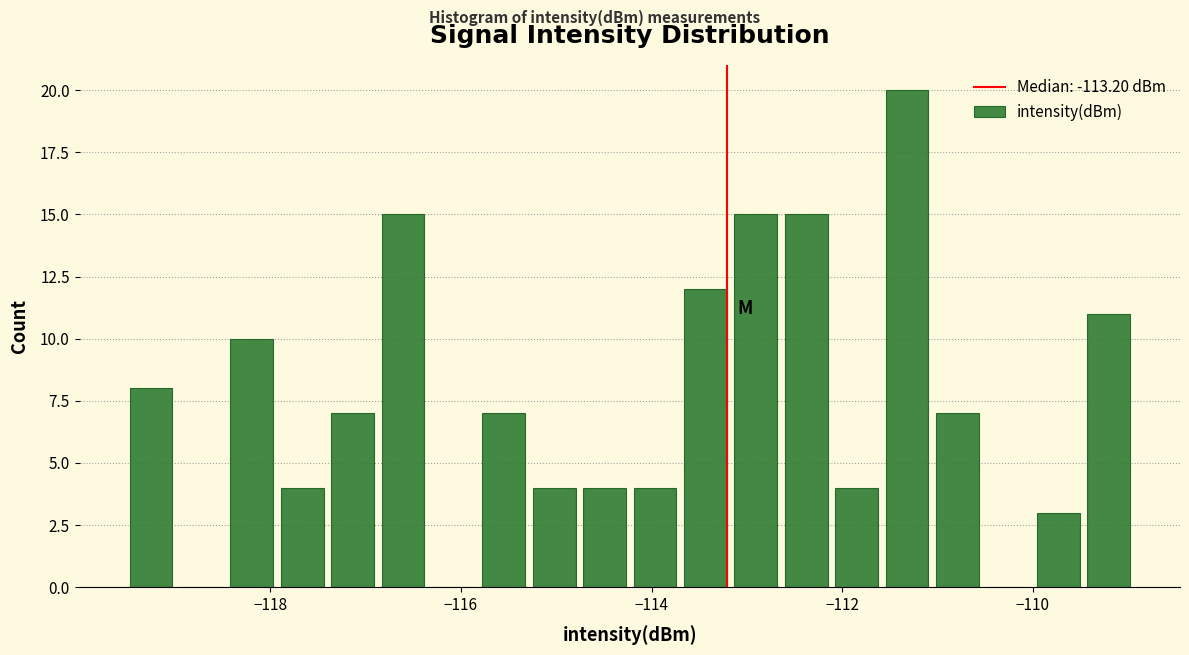

Around what value on the x-axis is the tallest bar? Give the approximate position of its centre, as read against the axis.

-111.4